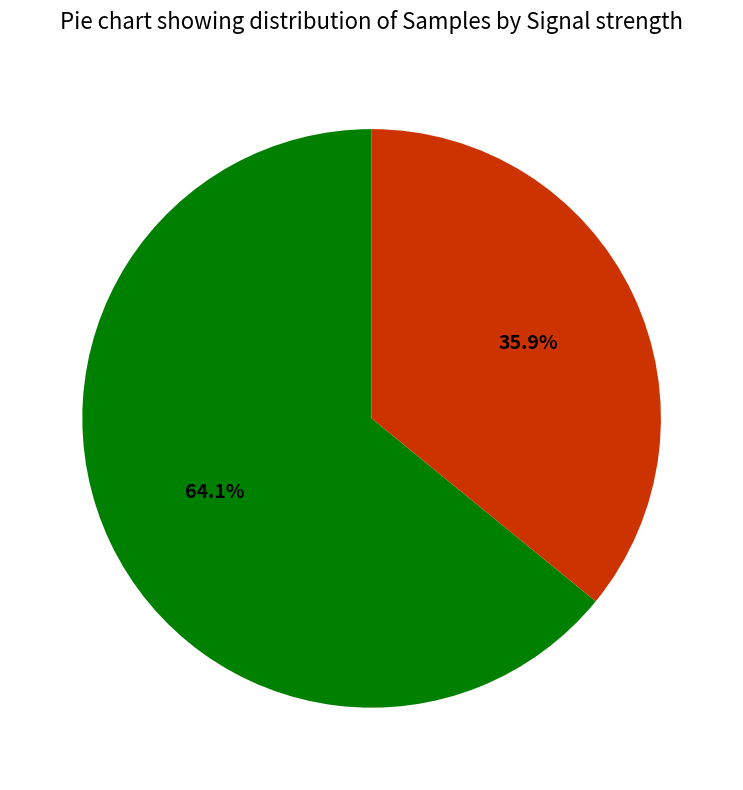

Which category has the biggest portion of the pie?

Signal -34